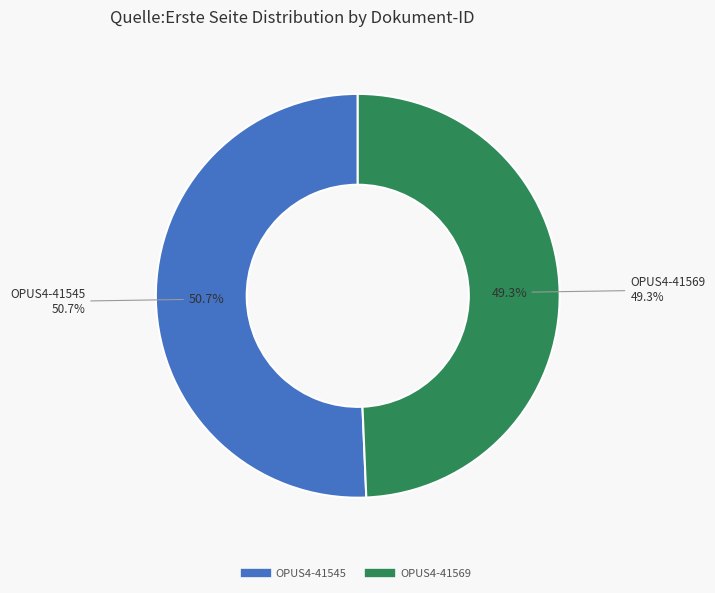

Does OPUS4-41569 account for over 50% of the chart?

No